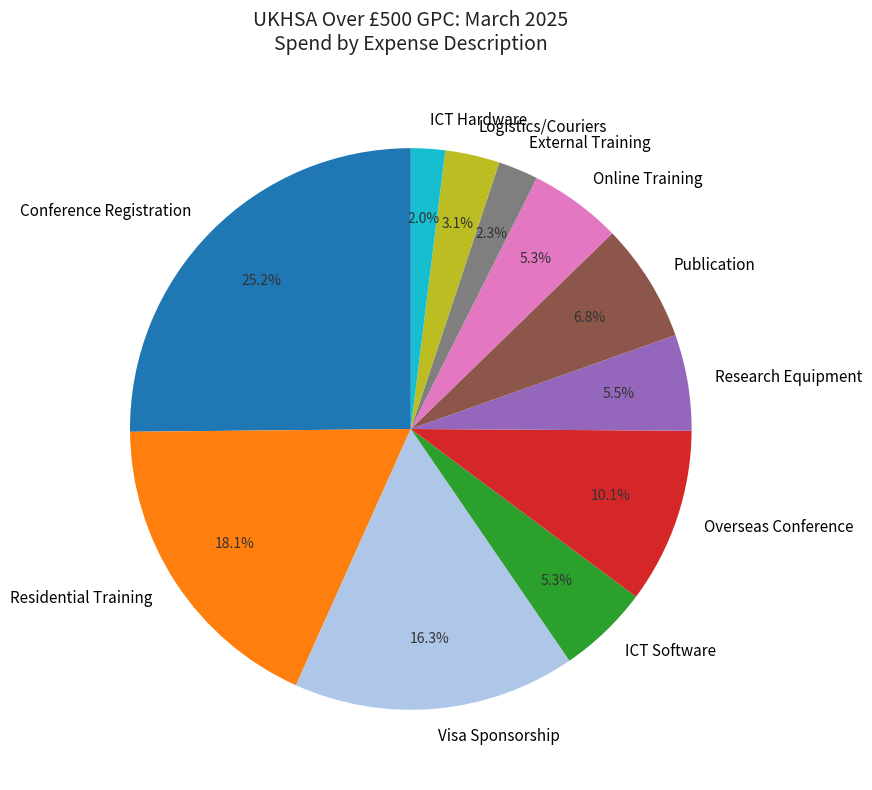

How much of the chart is everything except Logistics/Couriers?

96.9%